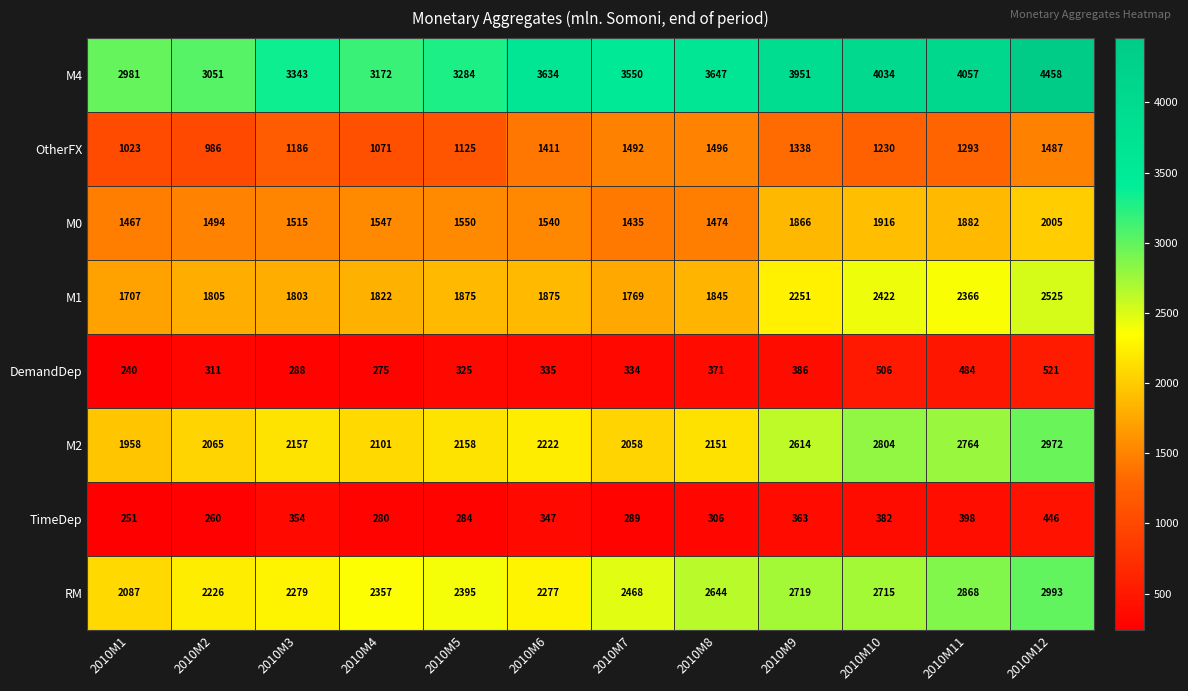

What is the sum of all M2 values?

28024